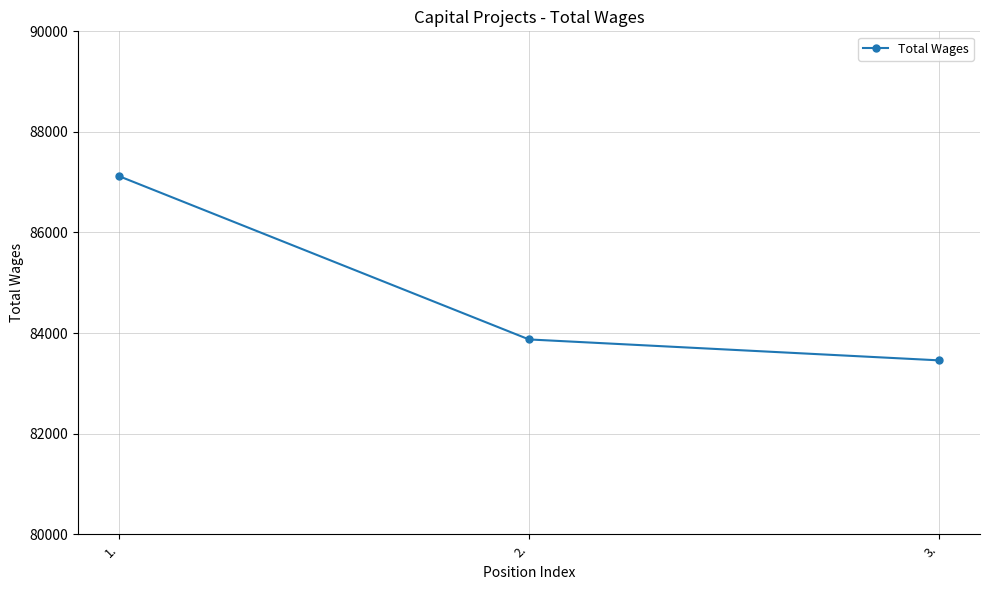

What is the label of the 2nd point from the right?

2.